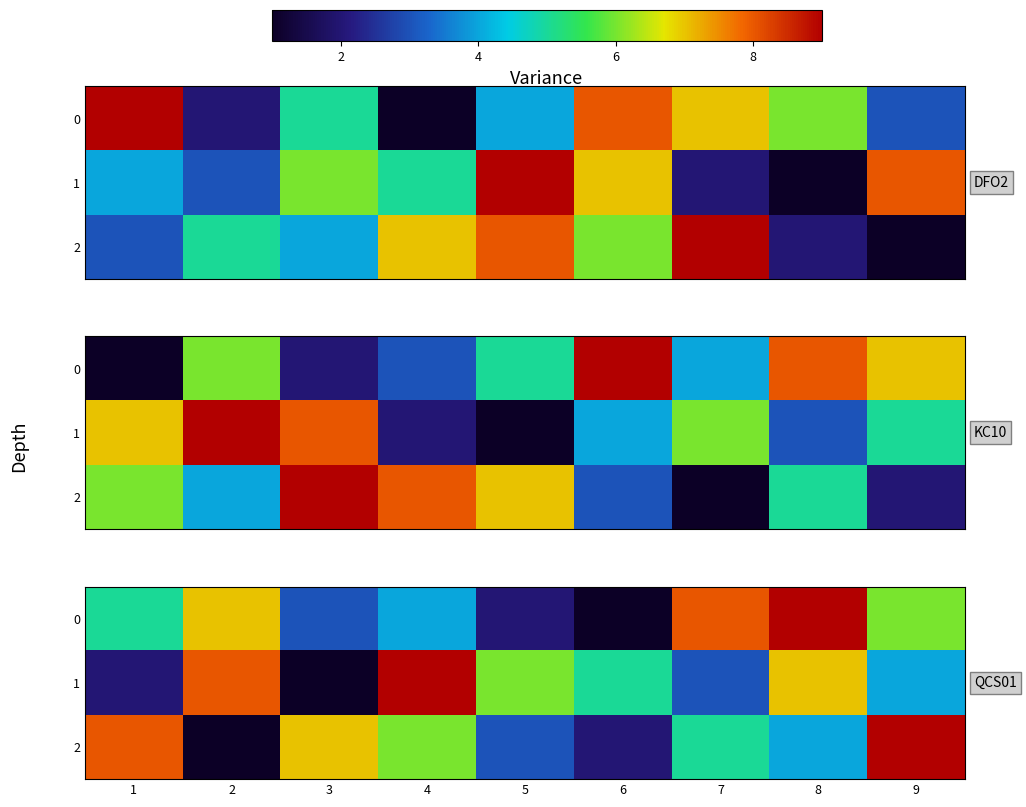

Which has a higher value, 3 or 9?

9